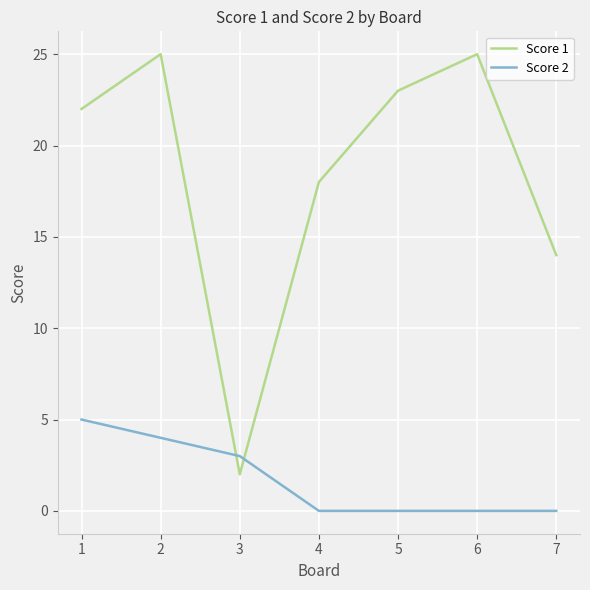

Reading left to right, list all the values displayed in this chart.

Score 1: 22	25	2	18	23	25	14
Score 2: 5	4	3	0	0	0	0